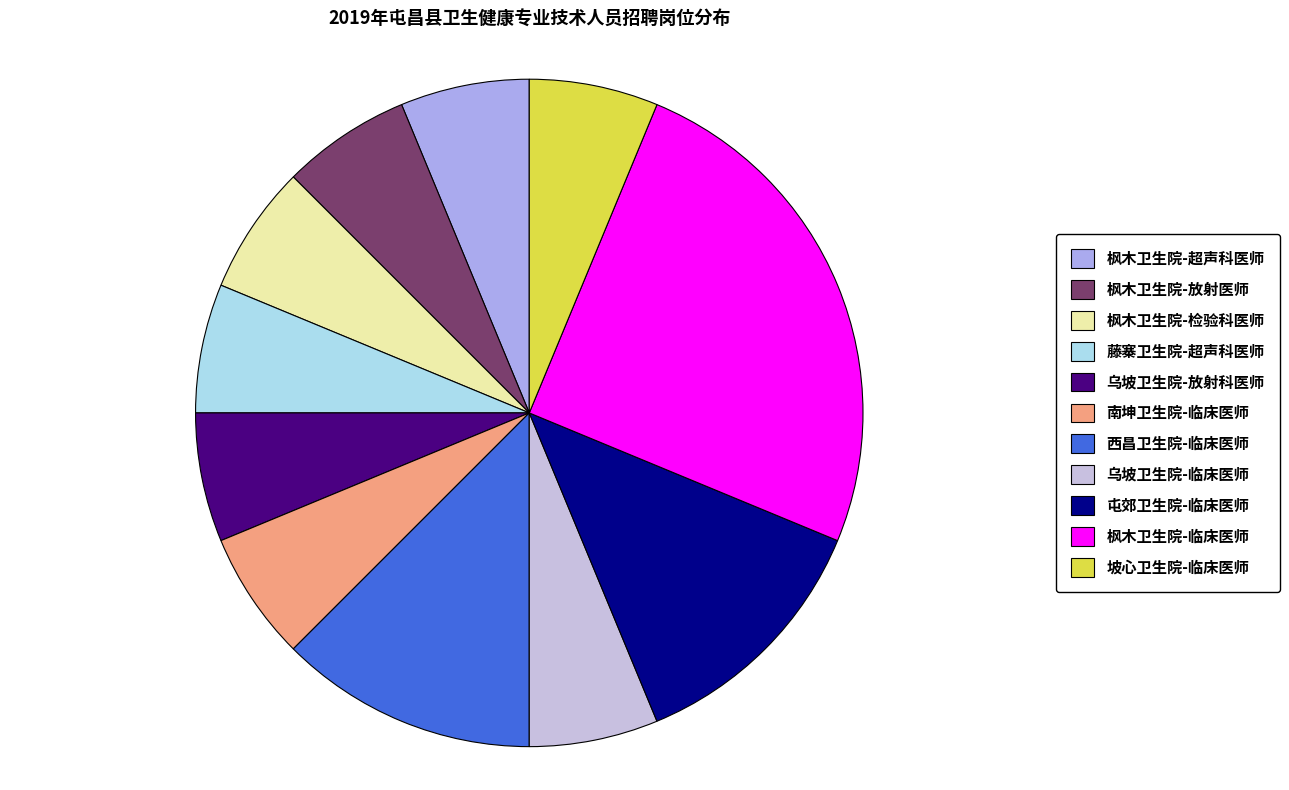

Count the number of slices in the pie.

11